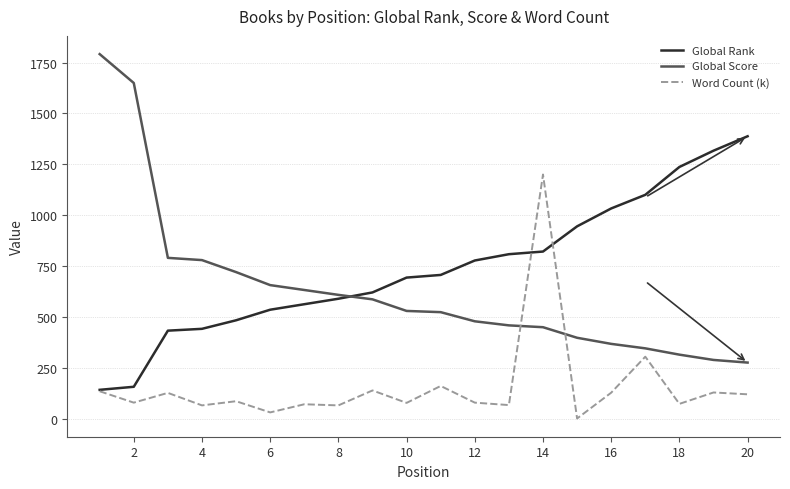

Which series has the largest range (max minus min)?

Global Score